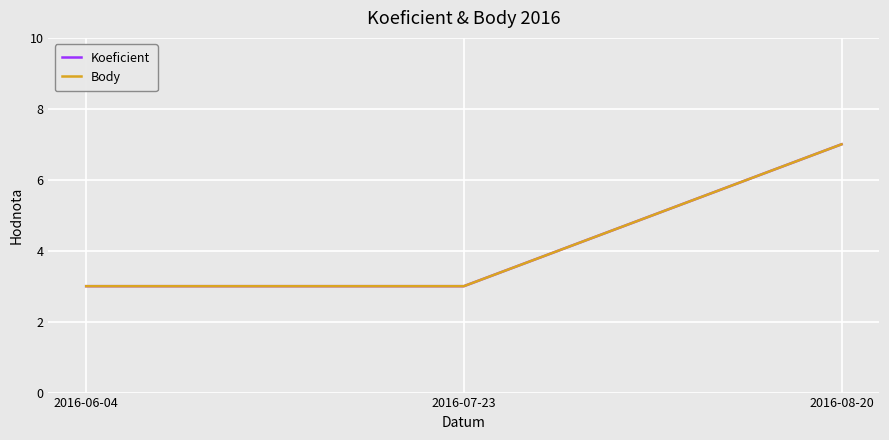

Between 2016-06-04 and 2016-08-20, which series saw the biggest shift?

Koeficient